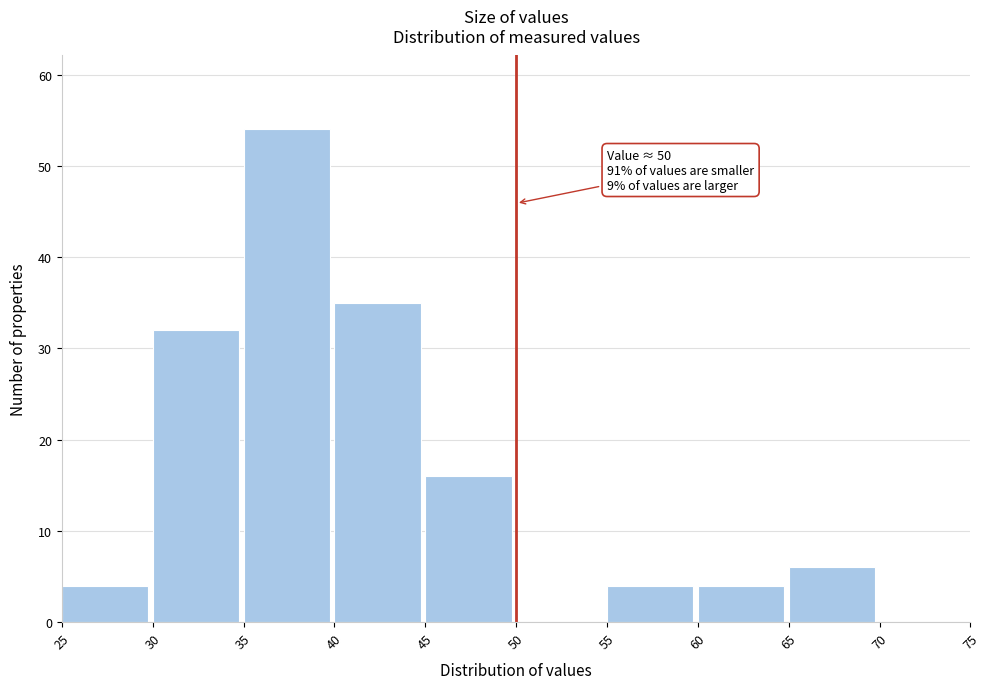

Which range on the x-axis has the tallest bar?

35 to 40